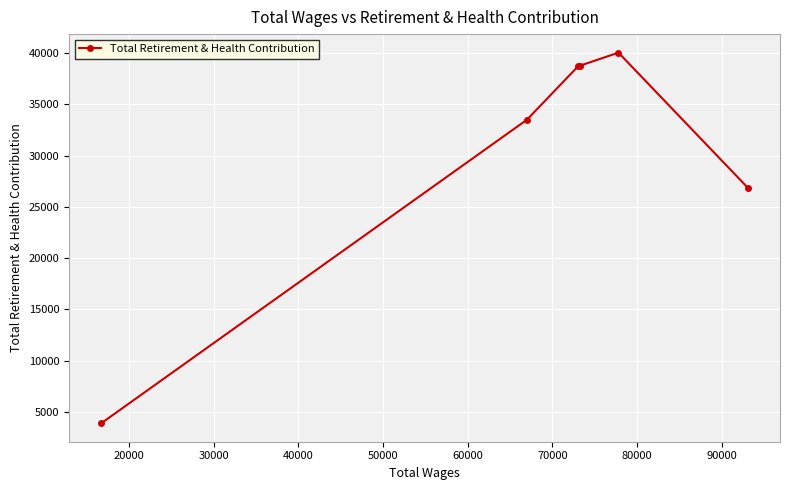

How many lines are shown in the chart?

1